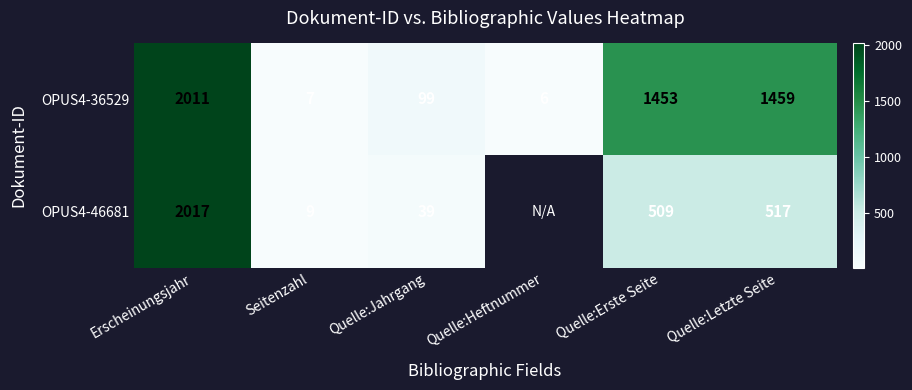

Which label corresponds to the smallest value in the chart?

Quelle:Heftnummer